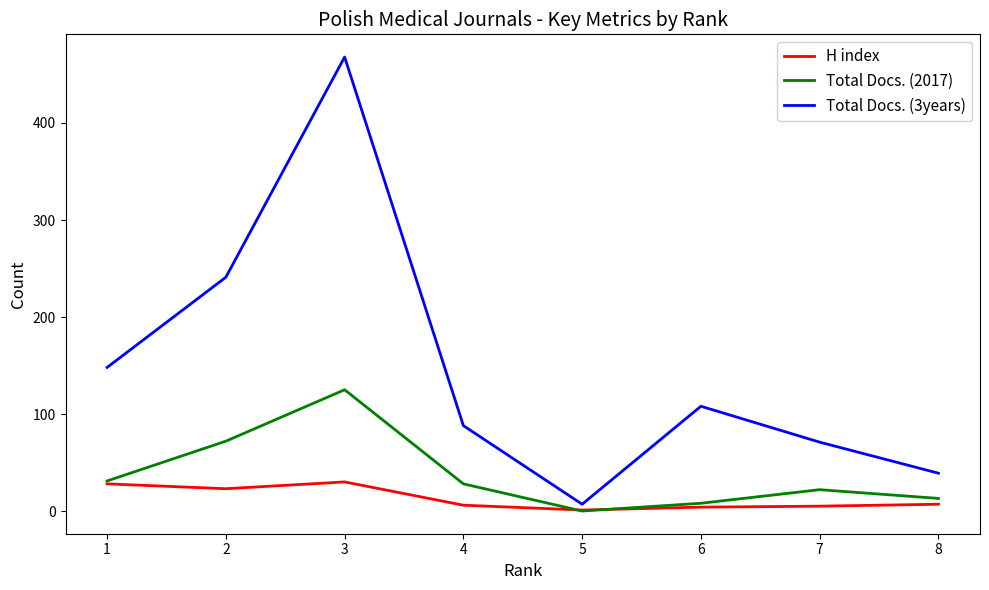

How many categories are shown in the chart?

8